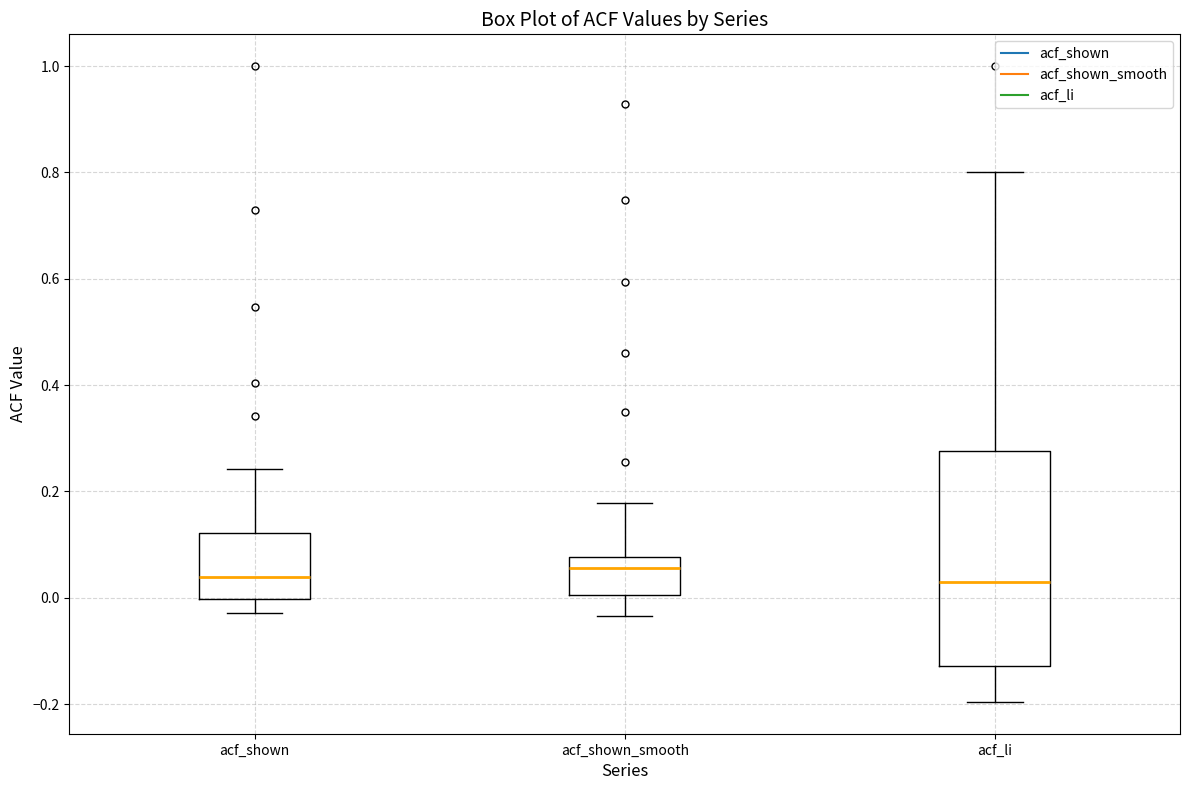

Which box is the tallest, from its lower edge to its upper edge?

acf_li